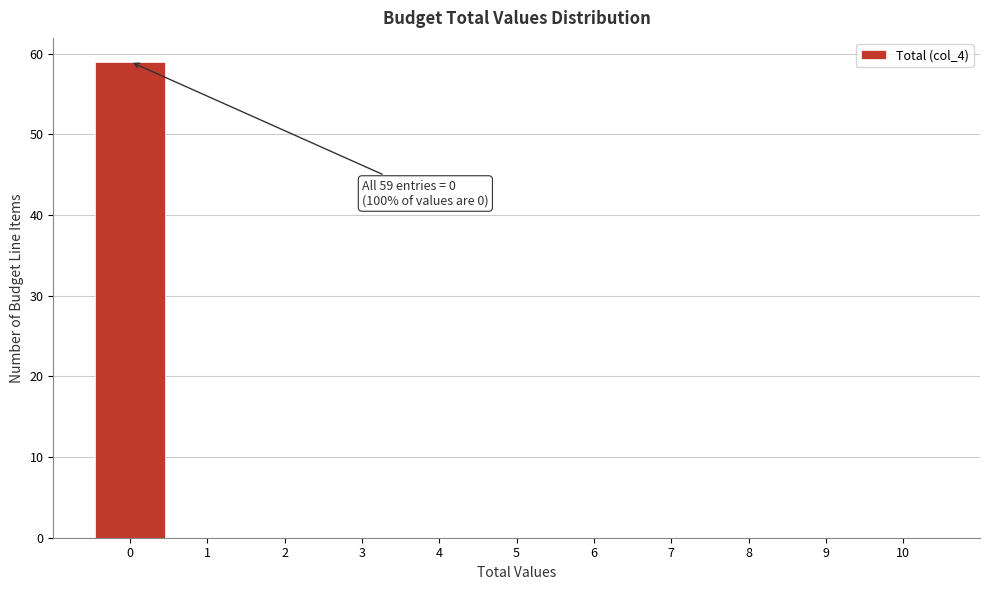

Over which range of the x-axis is the bar tallest?

-0.5 to 0.5